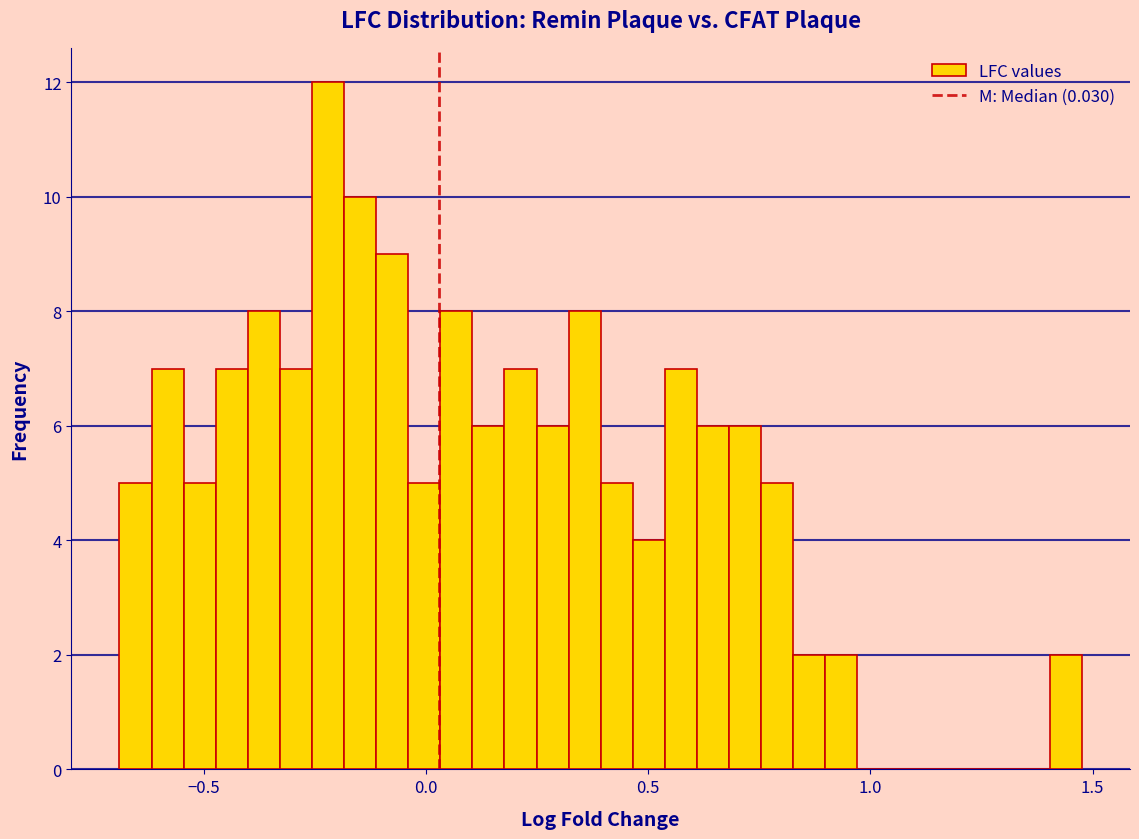

Around what value on the x-axis is the tallest bar? Give the approximate position of its centre, as read against the axis.

-0.20